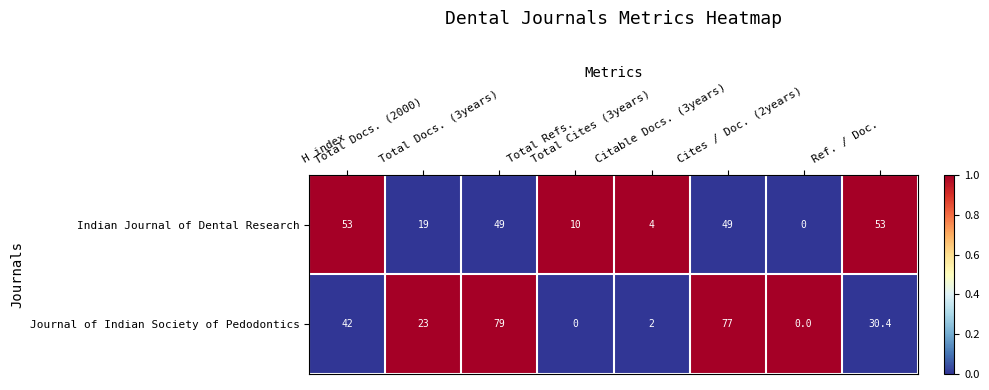

What is the highest value of the Indian Journal of Dental Research series?

53.0